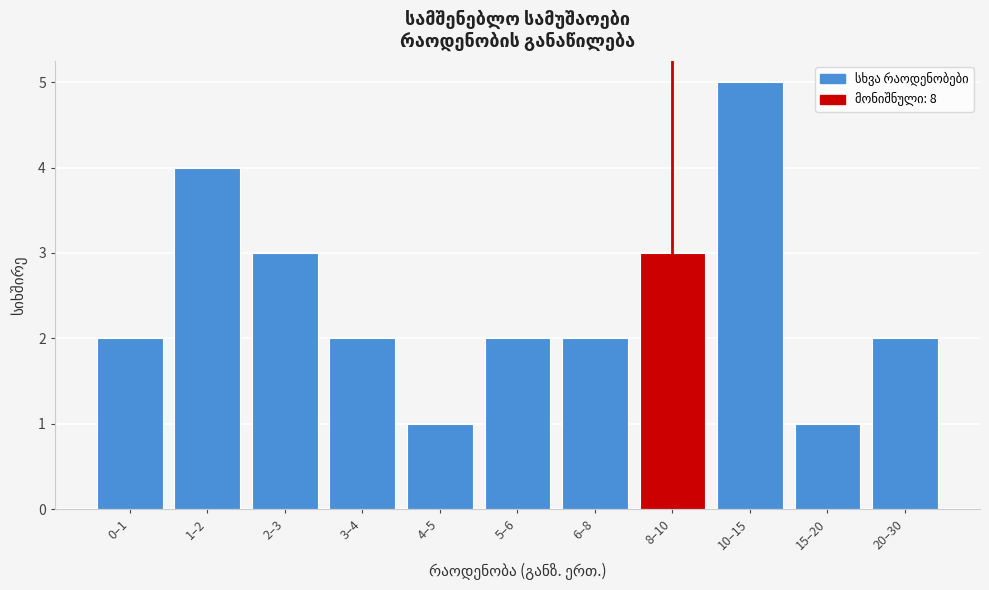

What is the label of the 3rd bar from the right?

10–15